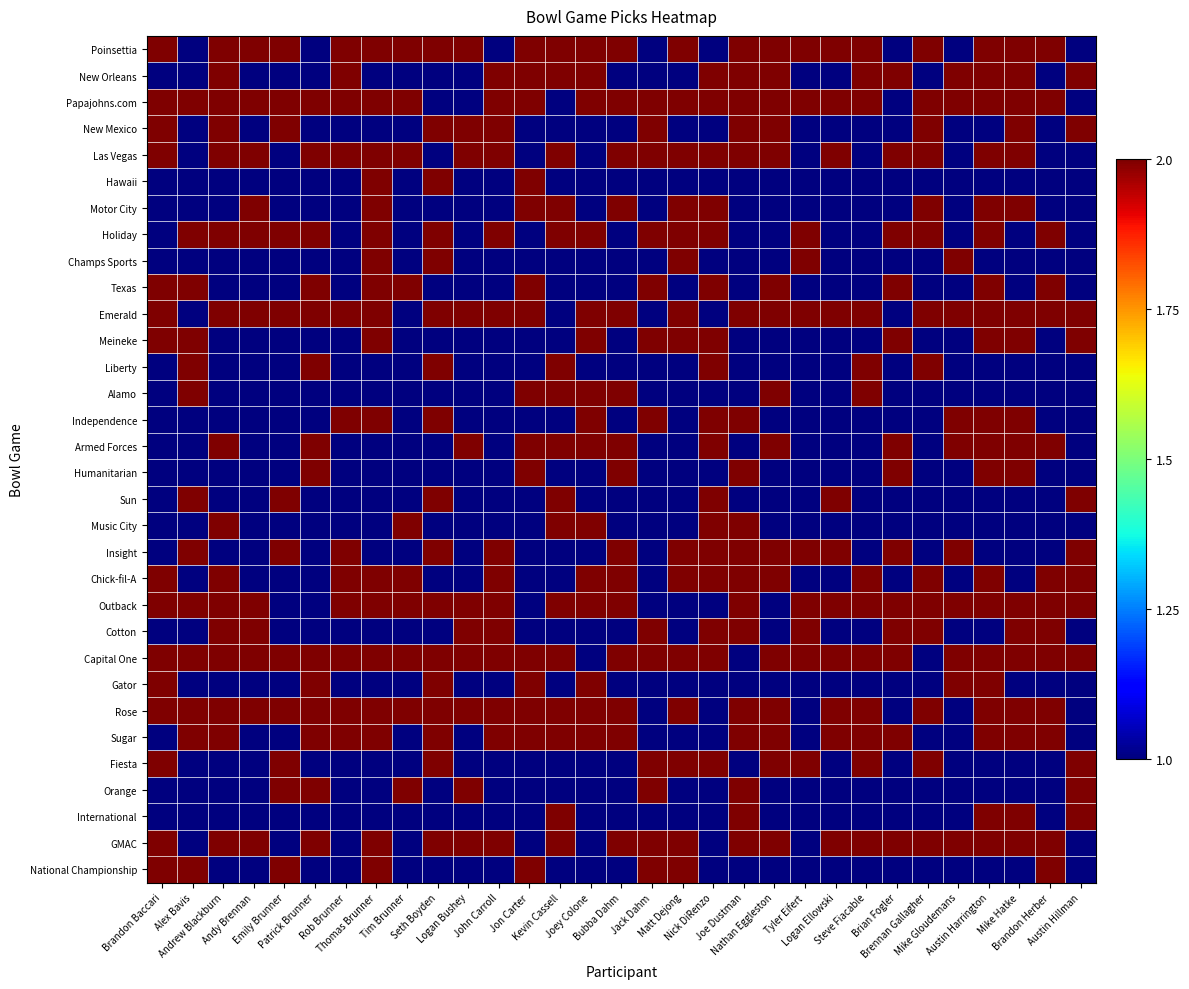

What is the total value across all series at Alex Bavis?

45